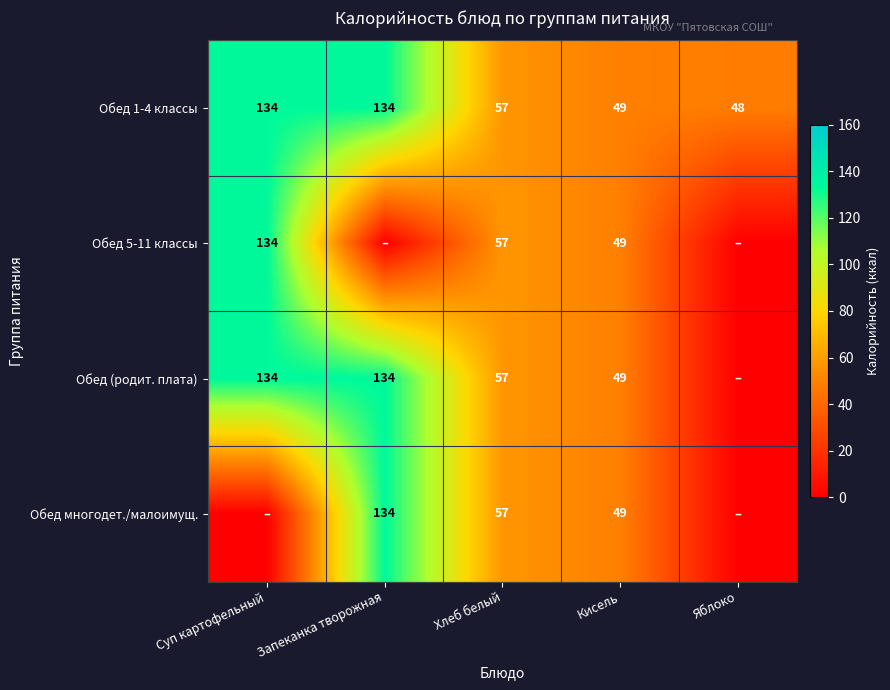

At how many categories does at least one series exceed 52?

3